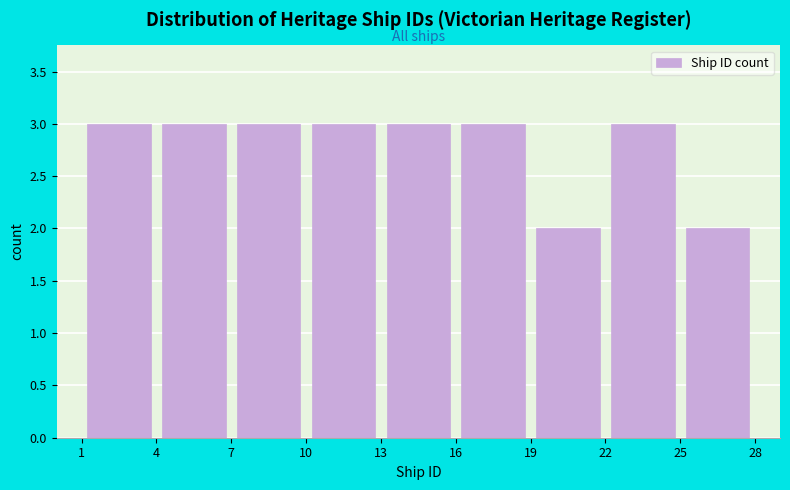

How tall is the bar that spans 10 to 13 on the x-axis? The values are not printed on the chart, so give them approximately, as read against the axis.

3